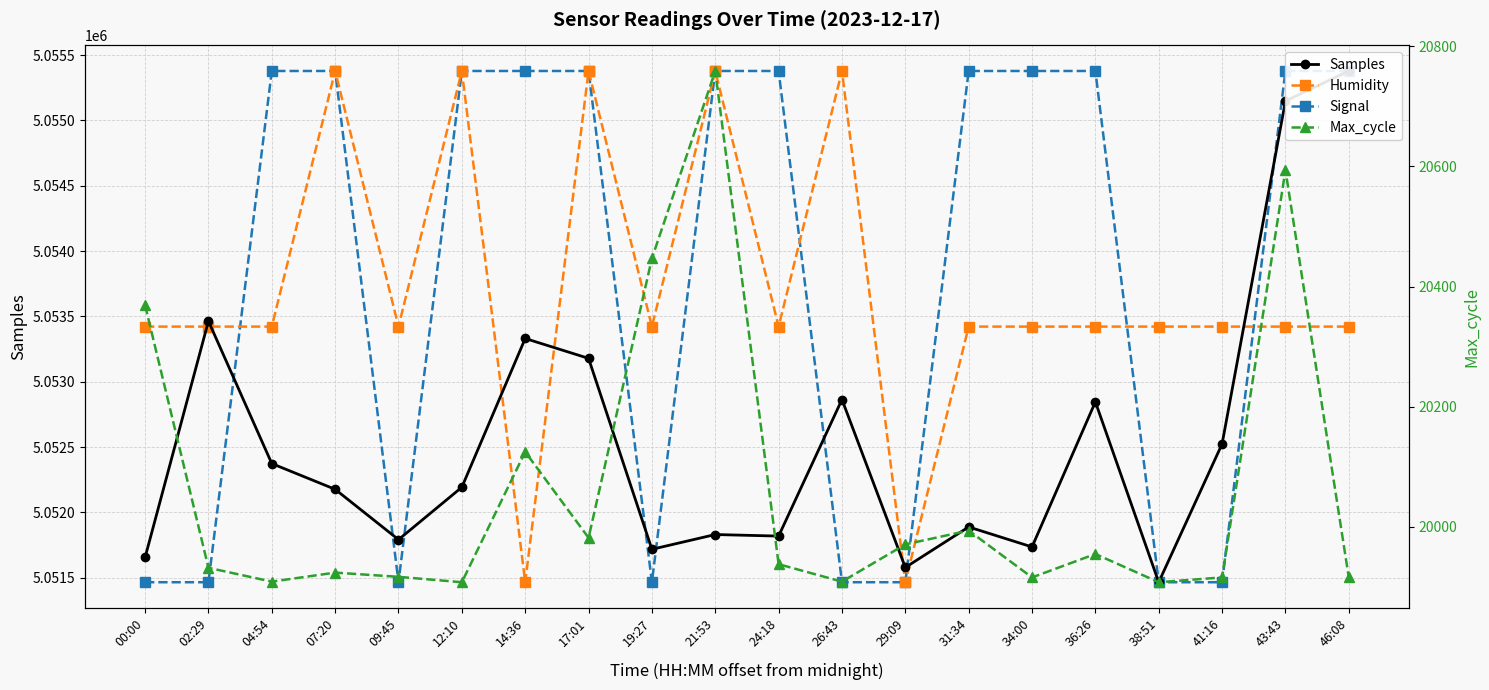

At which label does Max_cycle reach its minimum?

12:10